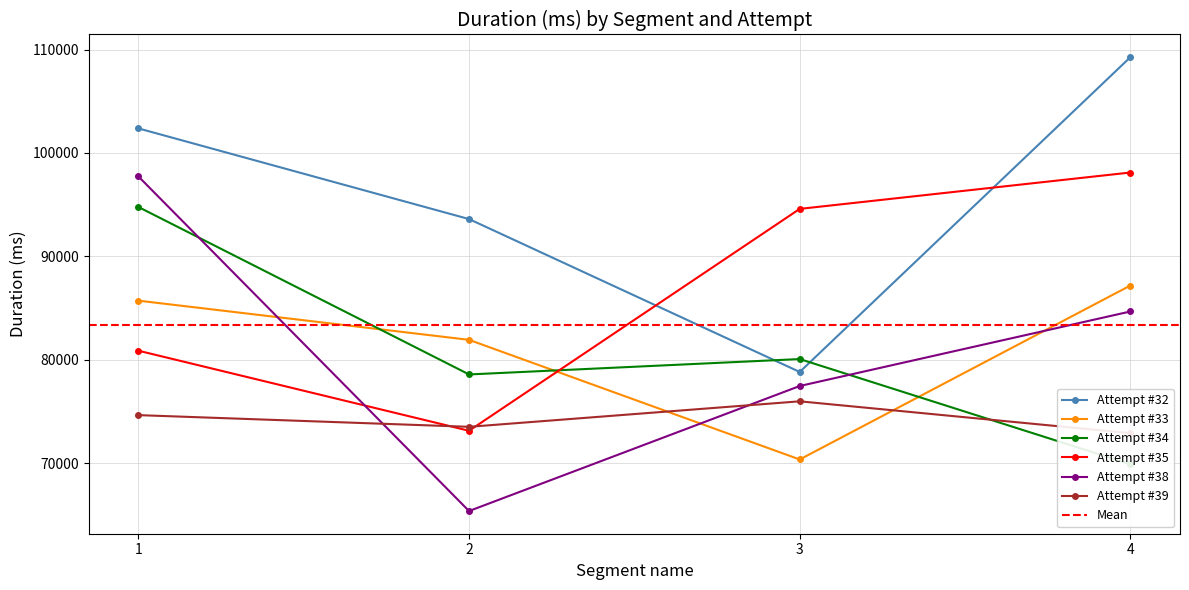

How many values in the Attempt #34 series are below 80078?

2